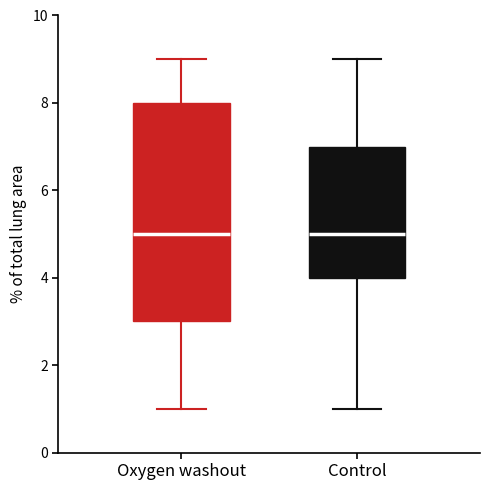

Reading left to right, transcribe this box plot: for each box, give where its median line is, the range the box spans, and where its two whiskers end, as read against the y-axis. The values are not printed on the chart, so give them approximately, as read against the axis.

Oxygen washout: median 5, box 3 to 8, whiskers 1 to 9
Control: median 5, box 4 to 7, whiskers 1 to 9